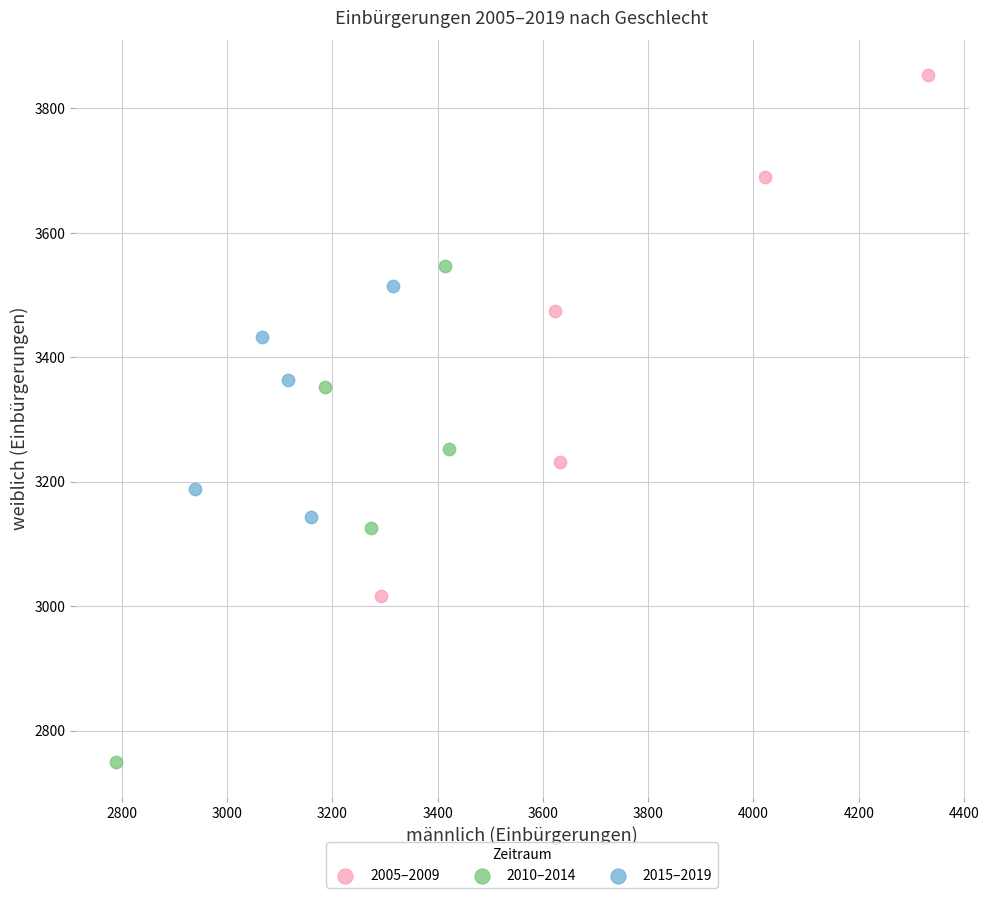

Which series reaches the maximum Y coordinate?

2005–2009